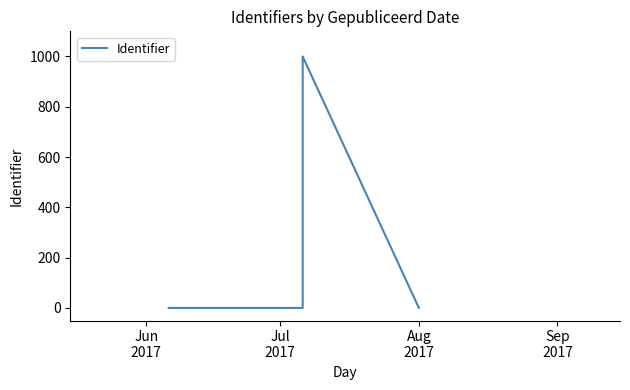

Does the chart have visible grid lines?

No